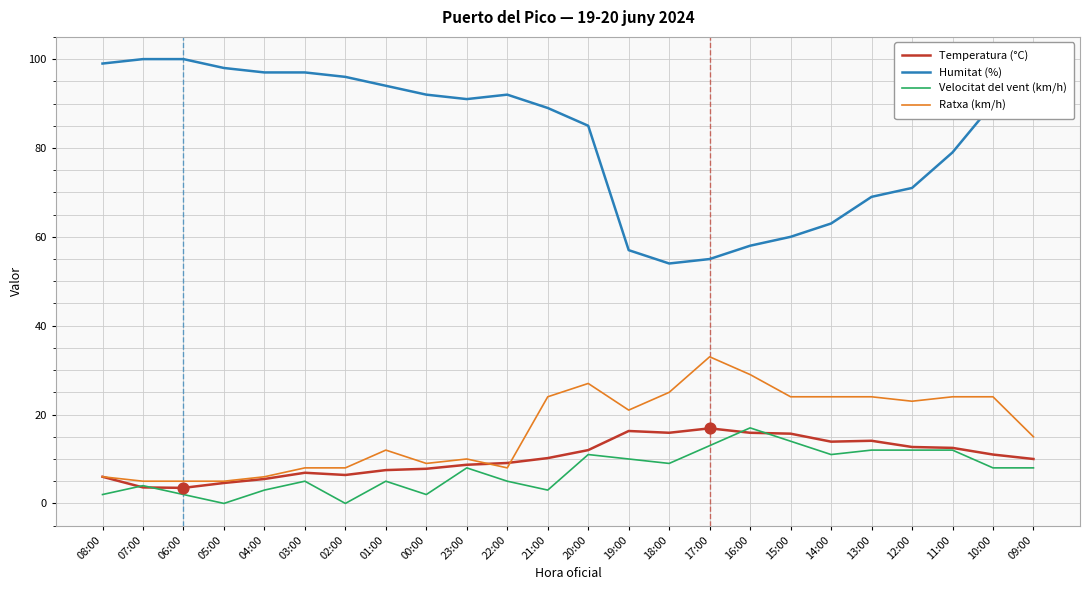

Between 07:00 and 18:00, which series saw the biggest shift?

Humitat (%)